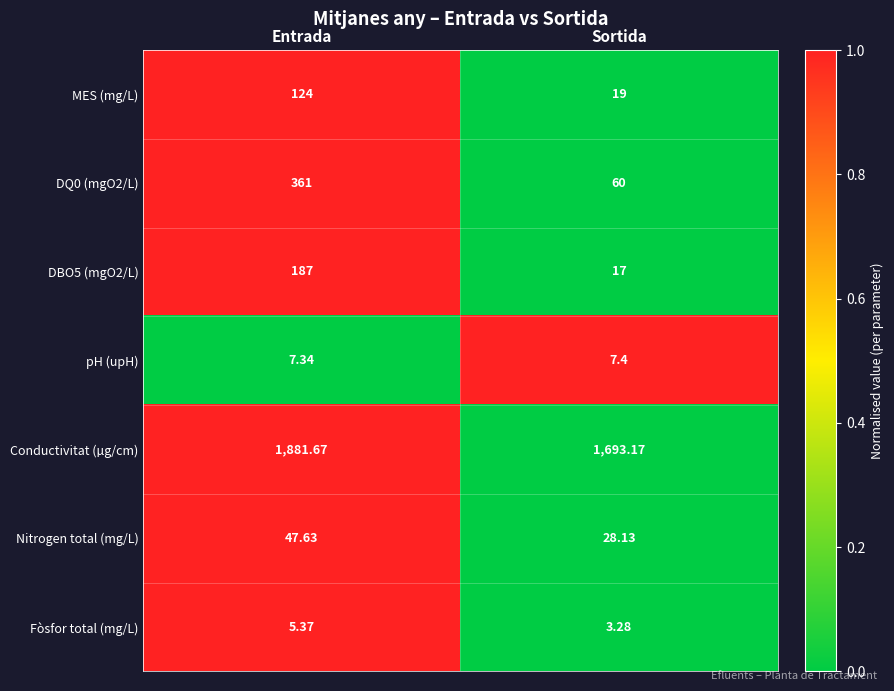

Which category has the lowest value in the DBO5 (mgO2/L) series?

Sortida